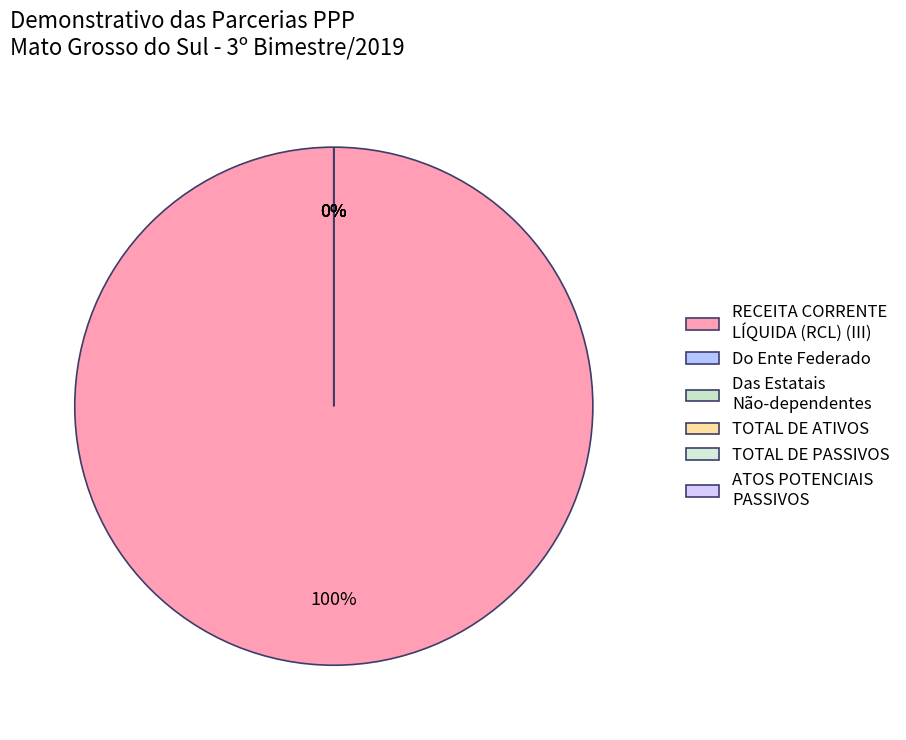

Does TOTAL DE PASSIVOS account for over 50% of the chart?

No